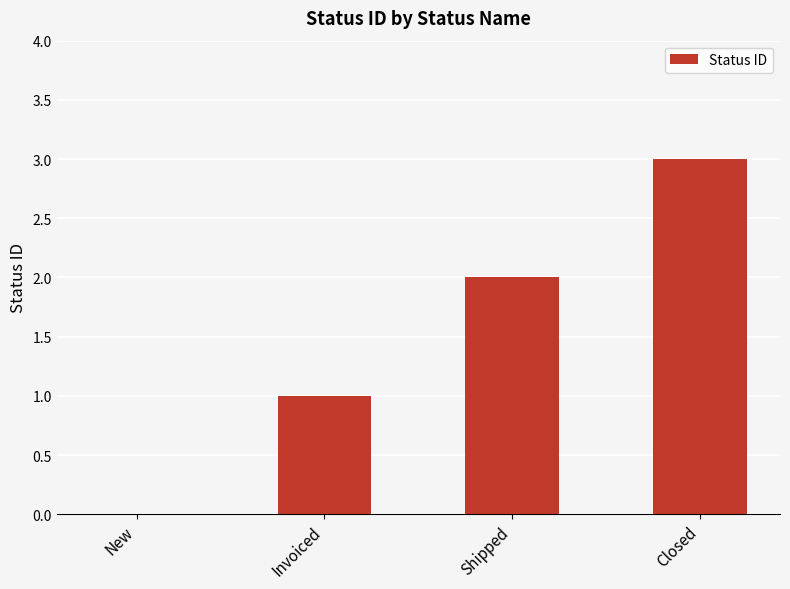

What is the sum of all values?

6